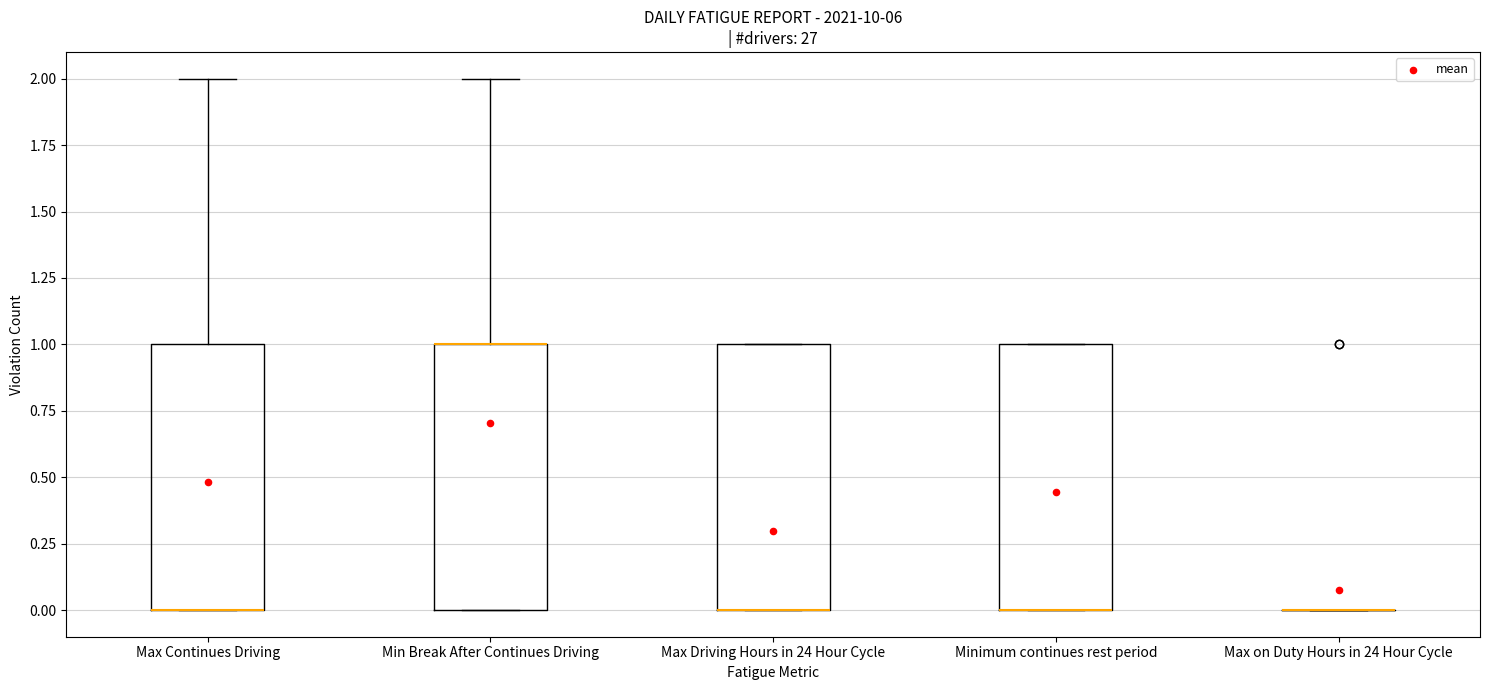

Reading left to right, transcribe this box plot: for each box, give where its median line is, the range the box spans, and where its two whiskers end, as read against the y-axis. The values are not printed on the chart, so give them approximately, as read against the axis.

Max Continues Driving: median 0 (drawn on the box's lower edge), box 0 to 1, whiskers 0 to 2
Min Break After Continues Driving: median 1 (drawn on the box's upper edge), box 0 to 1, whiskers 0 to 2
Max Driving Hours in 24 Hour Cycle: median 0 (drawn on the box's lower edge), box 0 to 1, whiskers 0 to 1
Minimum continues rest period: median 0 (drawn on the box's lower edge), box 0 to 1, whiskers 0 to 1
Max on Duty Hours in 24 Hour Cycle: box collapsed to a line at 0, whiskers 0 to 0